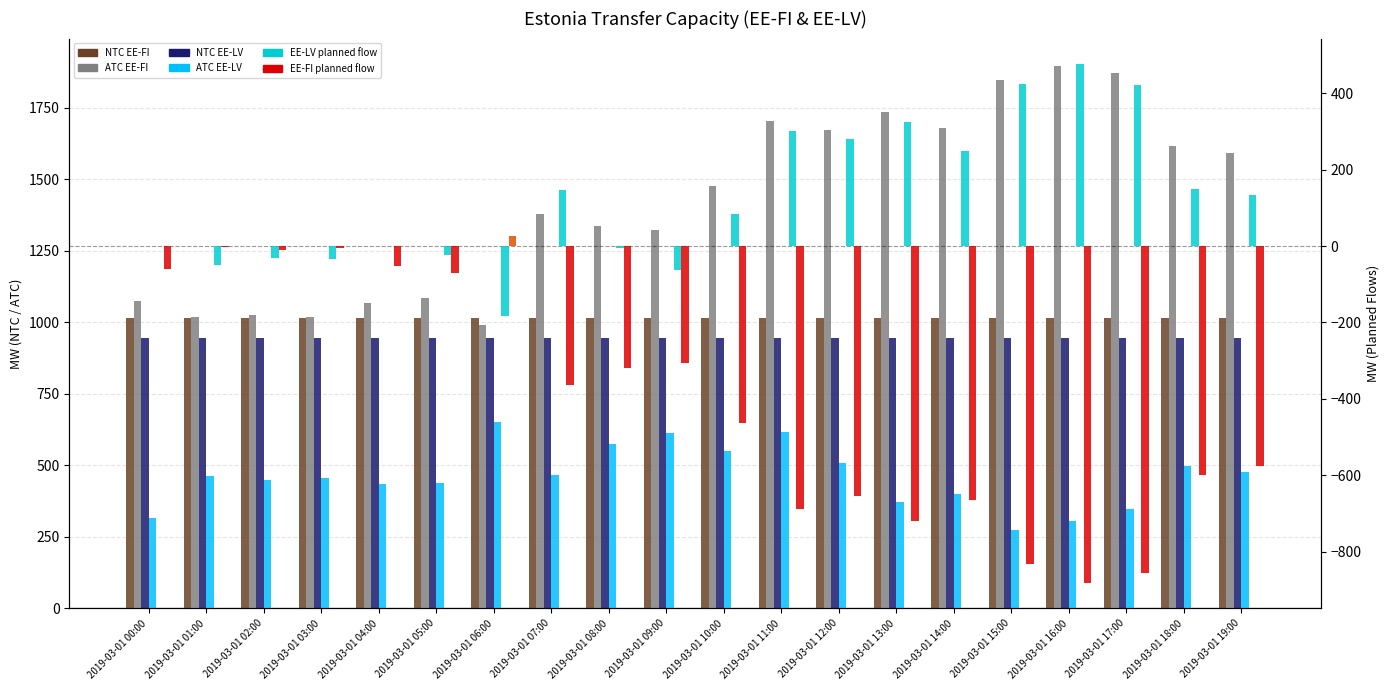

Which series has the largest range (max minus min)?

ATC EE-FI